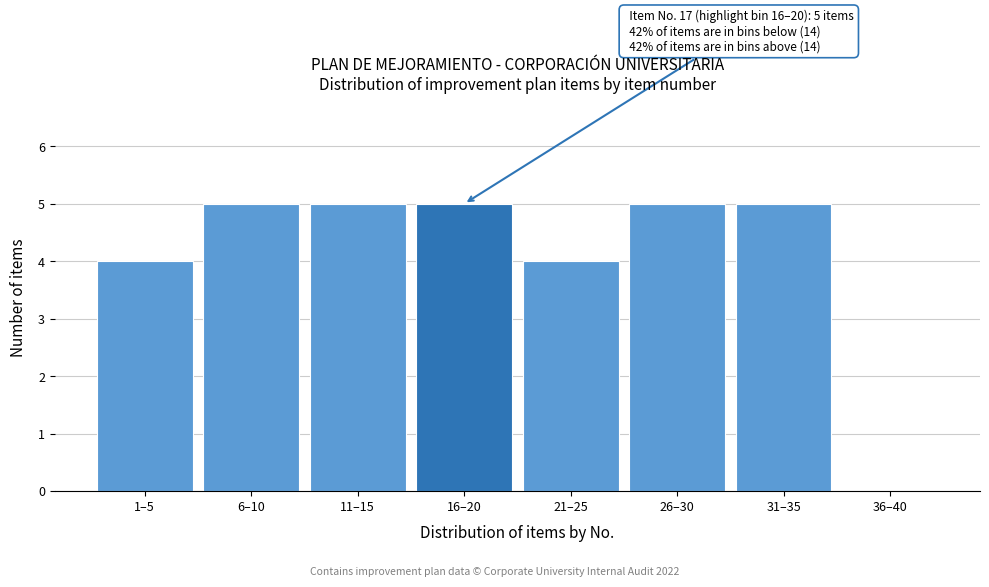

Reading right to left, what are all the values shown in this chart?

36–40=0	31–35=5	26–30=5	21–25=4	16–20=5	11–15=5	6–10=5	1–5=4